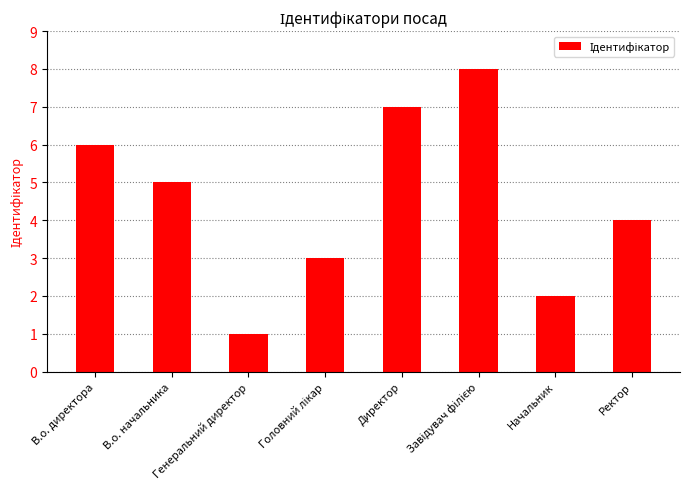

How many series are shown in this chart?

1